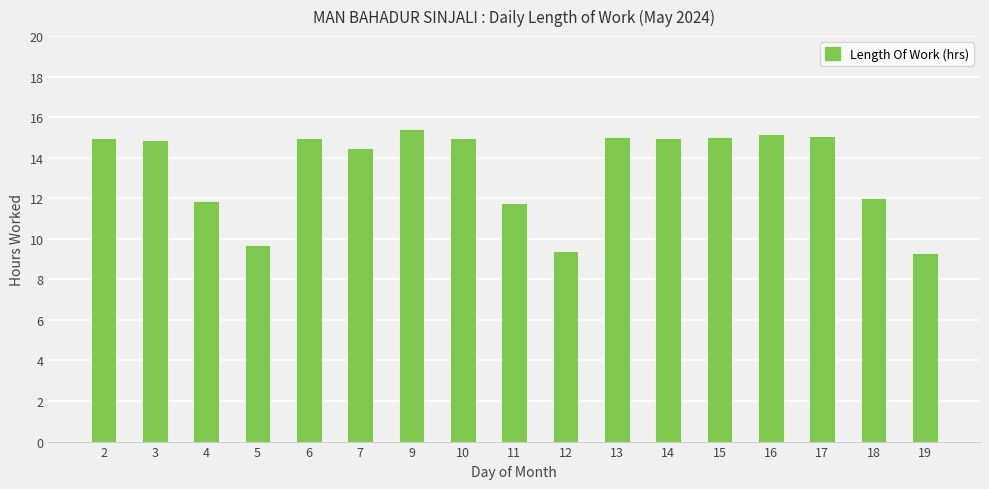

What is the value of the 8th bar from the left?

15.0